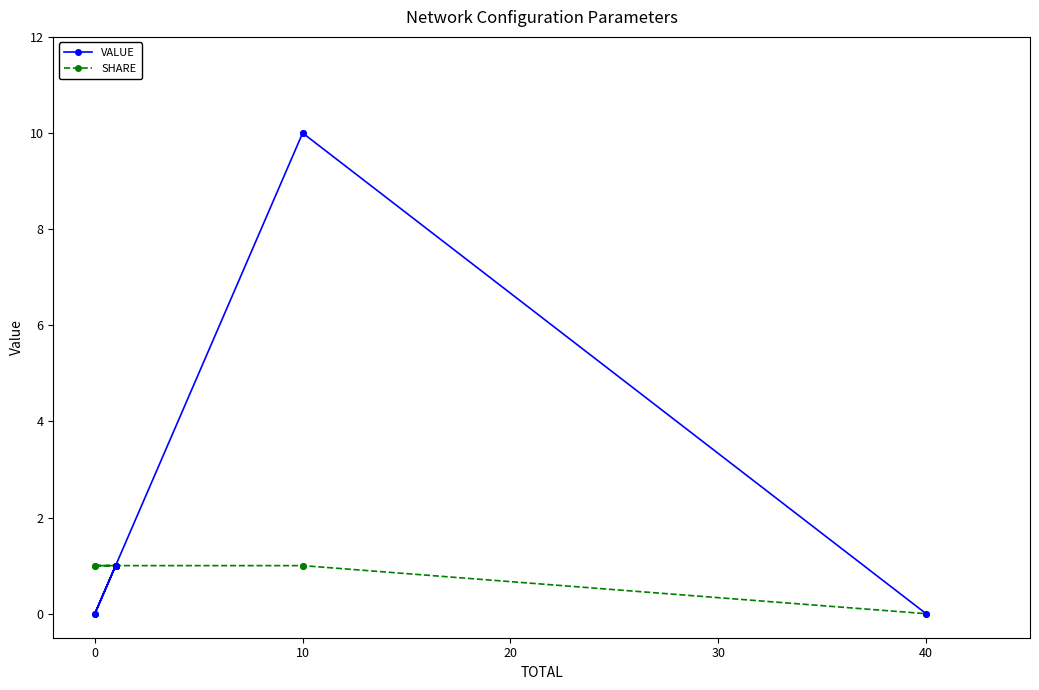

Does the chart have visible grid lines?

No